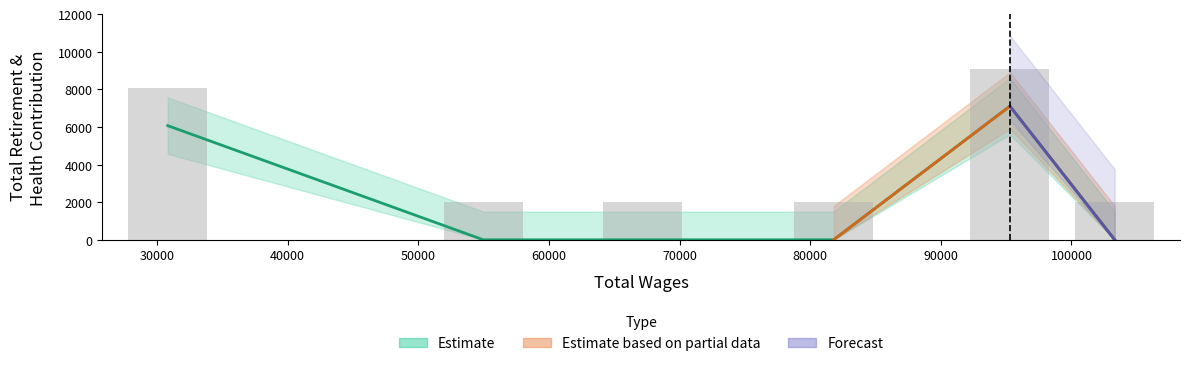

What is the change in value from 95290.4 to 54973.02?

-7101.6